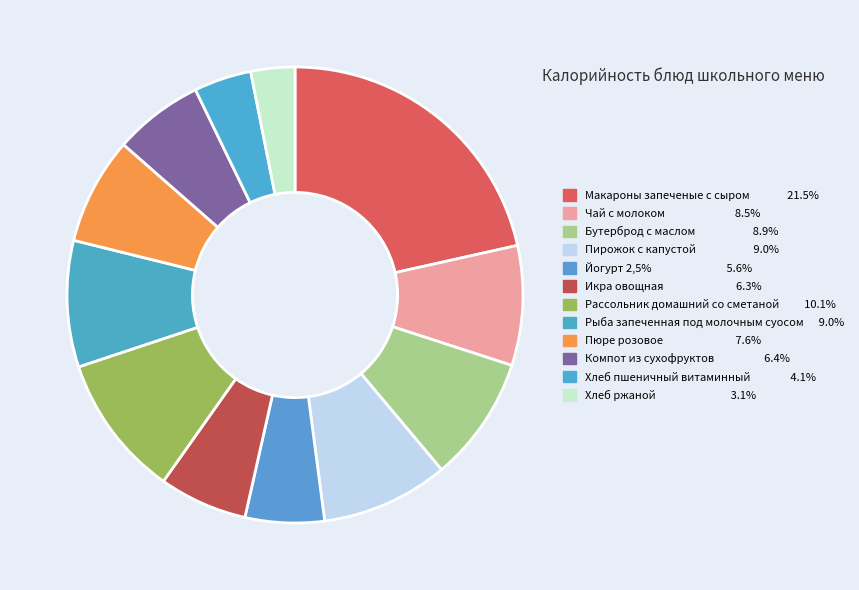

The Чай с молоком slice represents 21% of the pie. True or false?

False